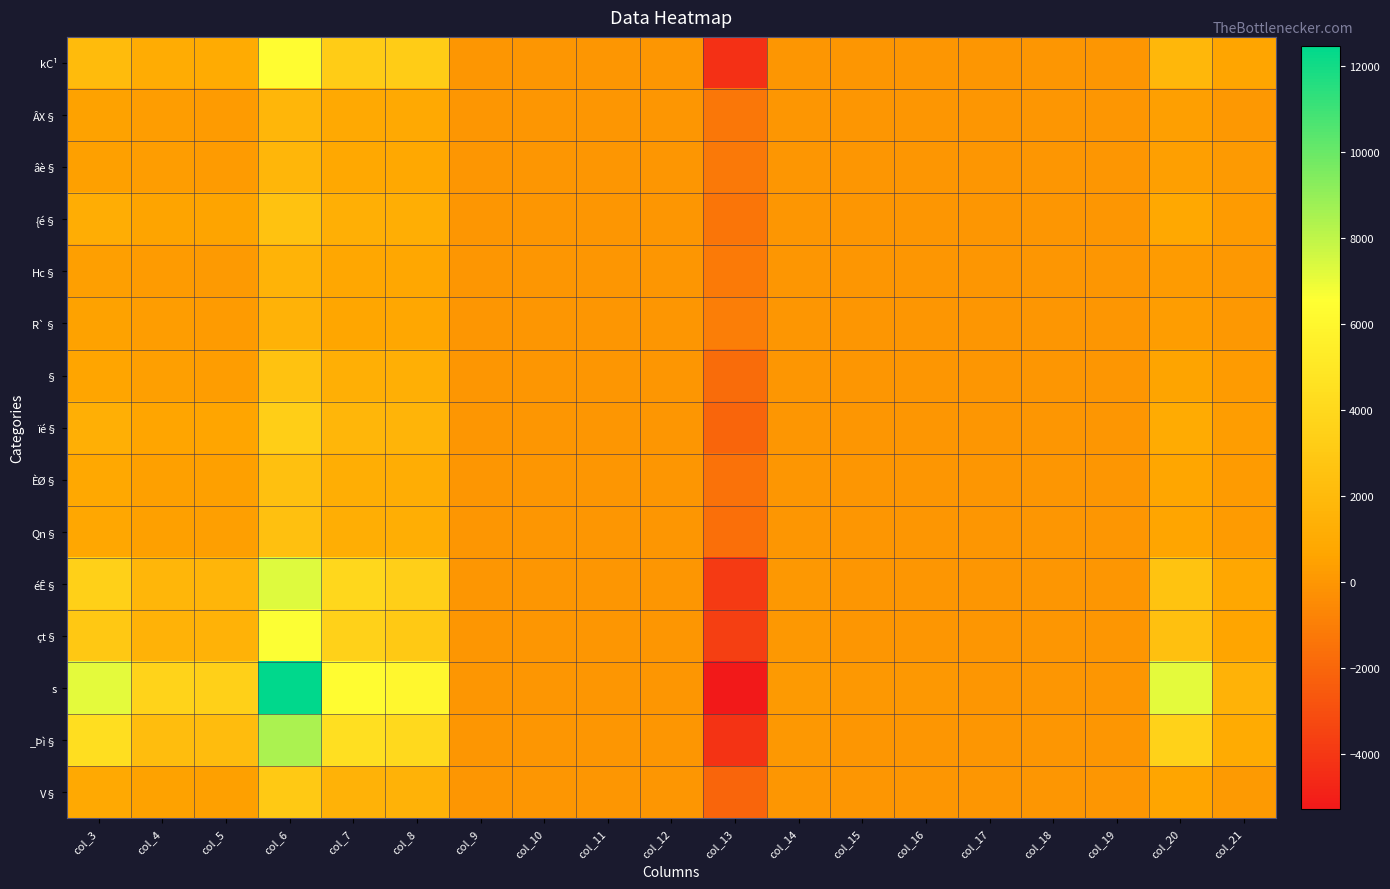

Reading left to right, extract all data points from this chart.

kC¹: col_3=2100	col_4=1092	col_5=1008	col_6=6397	col_7=3192	col_8=3205	col_9=2	col_10=1	col_11=1	col_12=2	col_13=-4297	col_14=43	col_15=19	col_16=24	col_17=6	col_18=4	col_19=2	col_20=1819	col_21=628
ÂX§: col_3=492	col_4=274	col_5=218	col_6=1784	col_7=890	col_8=894	col_9=1	col_10=0	col_11=1	col_12=0	col_13=-1292	col_14=11	col_15=5	col_16=6	col_17=2	col_18=2	col_19=0	col_20=340	col_21=112
âè§: col_3=466	col_4=272	col_5=194	col_6=1731	col_7=864	col_8=867	col_9=1	col_10=0	col_11=1	col_12=0	col_13=-1265	col_14=7	col_15=7	col_16=0	col_17=3	col_18=3	col_19=0	col_20=356	col_21=130
{é§: col_3=1110	col_4=554	col_5=556	col_6=2497	col_7=1301	col_8=1196	col_9=4	col_10=1	col_11=3	col_12=3	col_13=-1387	col_14=25	col_15=10	col_16=15	col_17=2	col_18=0	col_19=2	col_20=816	col_21=210
Hc§: col_3=366	col_4=192	col_5=174	col_6=1522	col_7=749	col_8=773	col_9=1	col_10=1	col_11=0	col_12=0	col_13=-1156	col_14=9	col_15=8	col_16=1	col_17=2	col_18=2	col_19=0	col_20=214	col_21=80
R`§: col_3=475	col_4=272	col_5=203	col_6=1481	col_7=728	col_8=753	col_9=2	col_10=2	col_11=0	col_12=2	col_13=-1006	col_14=11	col_15=9	col_16=2	col_17=6	col_18=4	col_19=2	col_20=301	col_21=85
§: col_3=676	col_4=367	col_5=309	col_6=2498	col_7=1245	col_8=1253	col_9=2	col_10=0	col_11=2	col_12=1	col_13=-1822	col_14=19	col_15=10	col_16=9	col_17=1	col_18=0	col_19=1	col_20=560	col_21=206
ïé§: col_3=1298	col_4=654	col_5=644	col_6=3375	col_7=1761	col_8=1614	col_9=6	col_10=4	col_11=2	col_12=4	col_13=-2077	col_14=32	col_15=19	col_16=13	col_17=10	col_18=6	col_19=4	col_20=979	col_21=311
ÈØ§: col_3=840	col_4=438	col_5=402	col_6=2350	col_7=1224	col_8=1126	col_9=2	col_10=1	col_11=1	col_12=0	col_13=-1510	col_14=17	col_15=10	col_16=7	col_17=4	col_18=4	col_19=0	col_20=702	col_21=225
Qn§: col_3=779	col_4=417	col_5=362	col_6=2399	col_7=1225	col_8=1174	col_9=2	col_10=1	col_11=1	col_12=1	col_13=-1620	col_14=16	col_15=8	col_16=8	col_17=5	col_18=5	col_19=0	col_20=672	col_21=203
éÊ§: col_3=3455	col_4=1778	col_5=1677	col_6=7339	col_7=3918	col_8=3421	col_9=6	col_10=4	col_11=2	col_12=2	col_13=-3884	col_14=76	col_15=41	col_16=35	col_17=11	col_18=9	col_19=2	col_20=2612	col_21=804
çt§: col_3=2914	col_4=1464	col_5=1450	col_6=6586	col_7=3571	col_8=3015	col_9=1	col_10=0	col_11=1	col_12=0	col_13=-3672	col_14=53	col_15=29	col_16=24	col_17=4	col_18=4	col_19=0	col_20=2377	col_21=674
s: col_3=7185	col_4=3709	col_5=3476	col_6=12480	col_7=6414	col_8=6066	col_9=10	col_10=6	col_11=4	col_12=4	col_13=-5295	col_14=140	col_15=68	col_16=72	col_17=21	col_18=18	col_19=3	col_20=7179	col_21=1496
_Þì§: col_3=4360	col_4=2221	col_5=2139	col_6=8488	col_7=4476	col_8=4012	col_9=14	col_10=6	col_11=8	col_12=9	col_13=-4128	col_14=91	col_15=46	col_16=45	col_17=17	col_18=11	col_19=6	col_20=3653	col_21=970
V§: col_3=942	col_4=477	col_5=465	col_6=2975	col_7=1491	col_8=1484	col_9=0	col_10=0	col_11=0	col_12=0	col_13=-2033	col_14=15	col_15=5	col_16=10	col_17=1	col_18=1	col_19=0	col_20=633	col_21=165